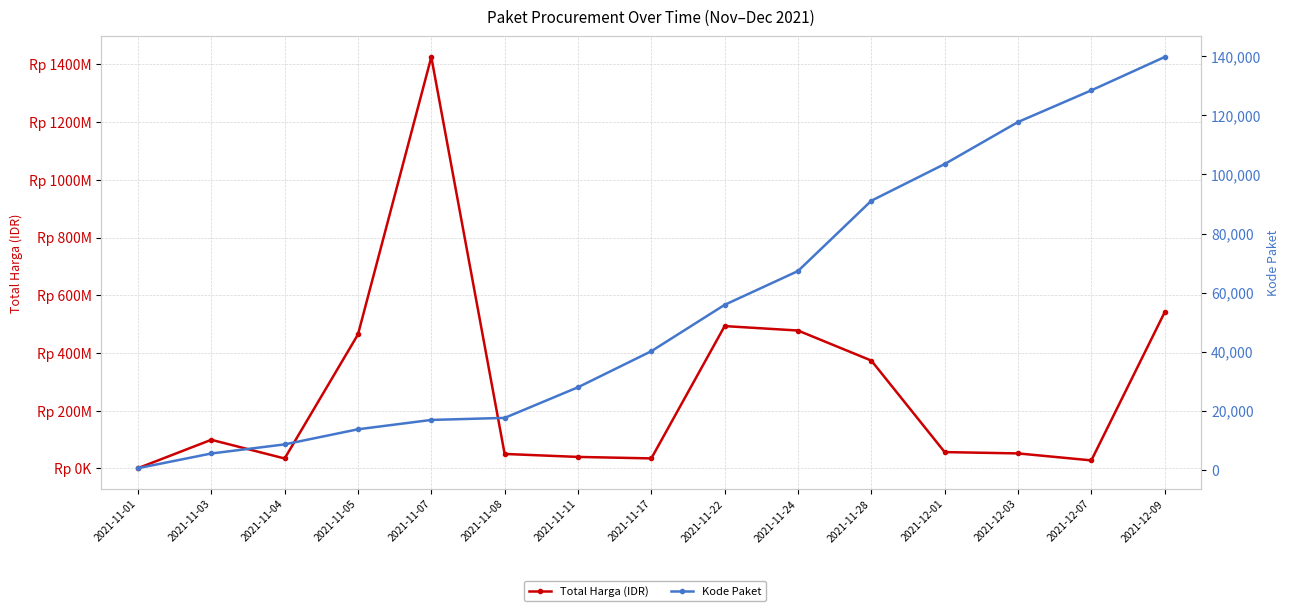

What are all the series names shown in the legend?

Total Harga (IDR), Kode Paket